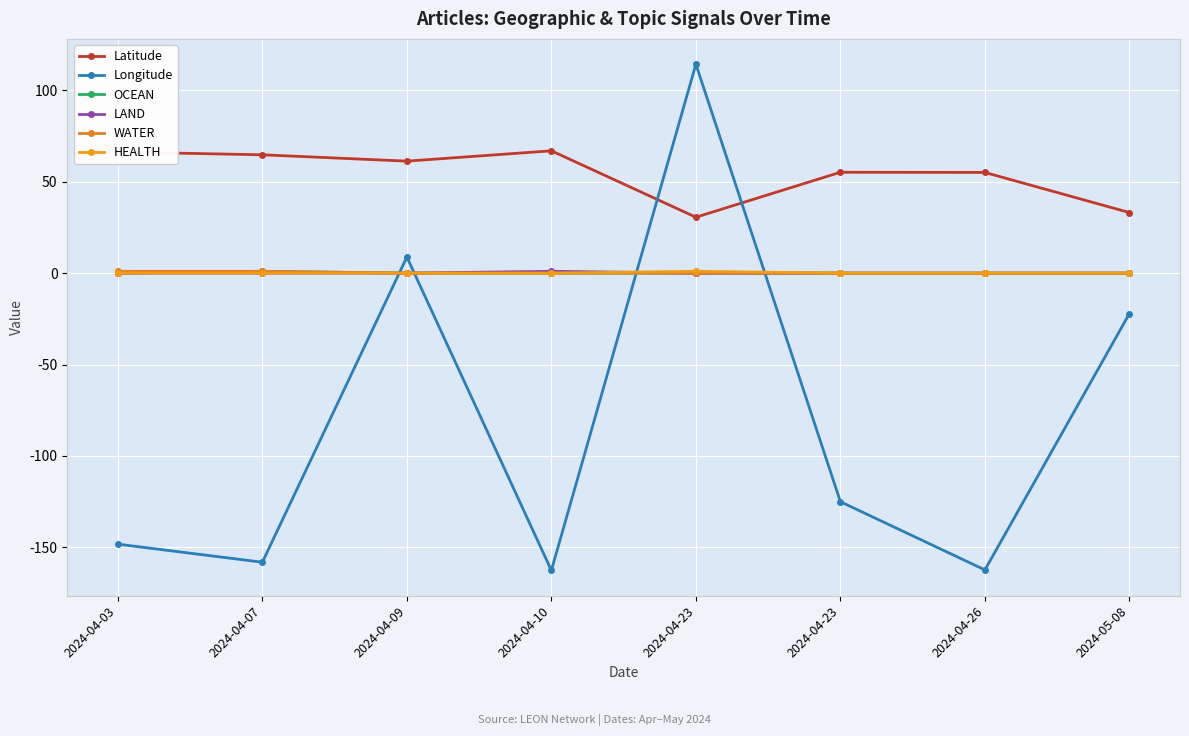

Count the number of categories in the chart.

8